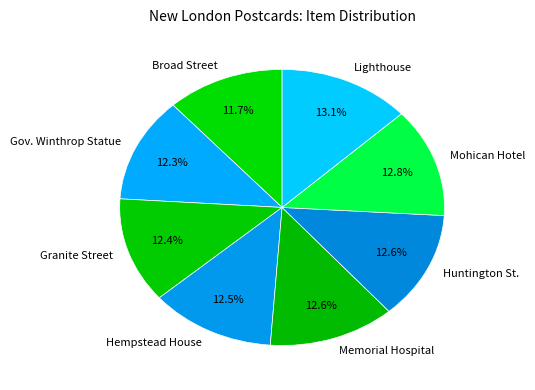

Is Gov. Winthrop Statue the majority of the pie?

No